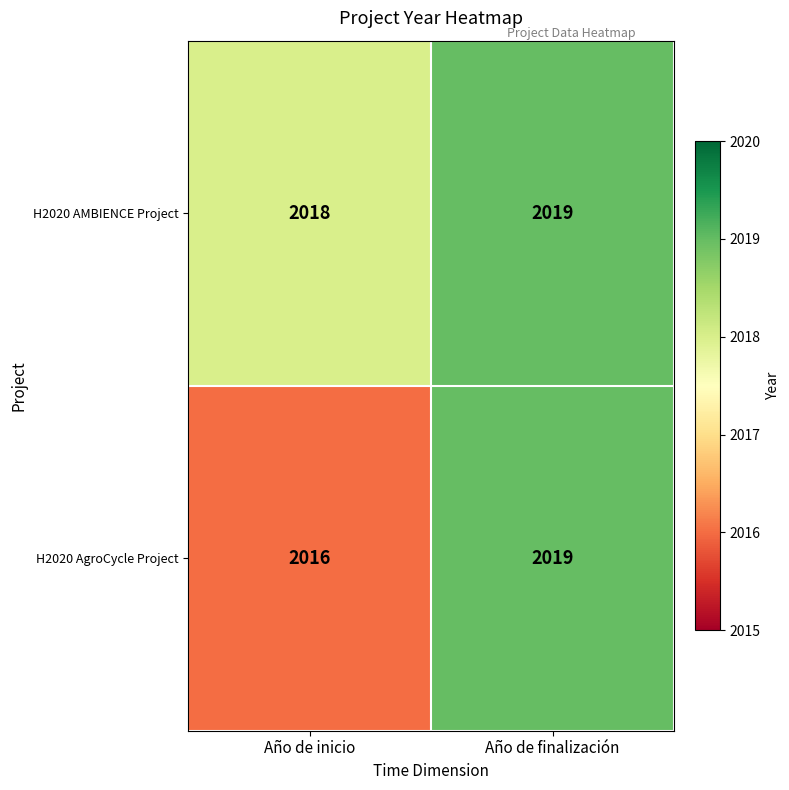

At which category does the chart reach its peak across all series?

Año de finalización